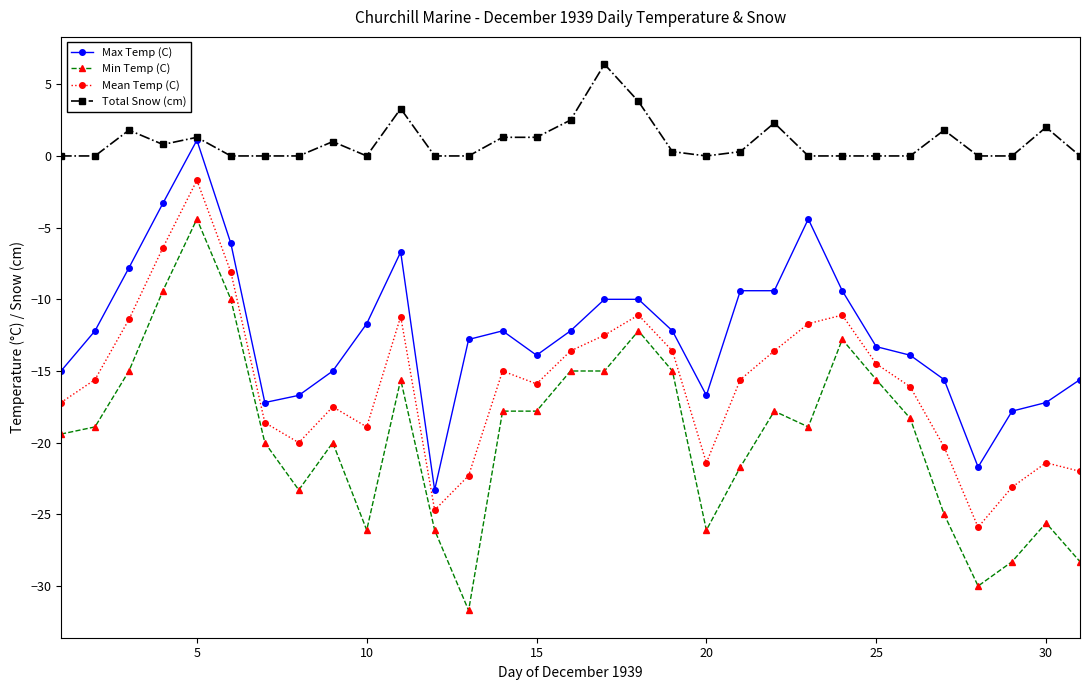

Which series has the widest spread of values?

Min Temp (C)